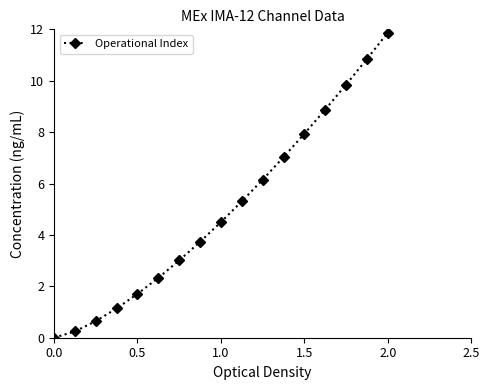

How many categories are shown in the chart?

20